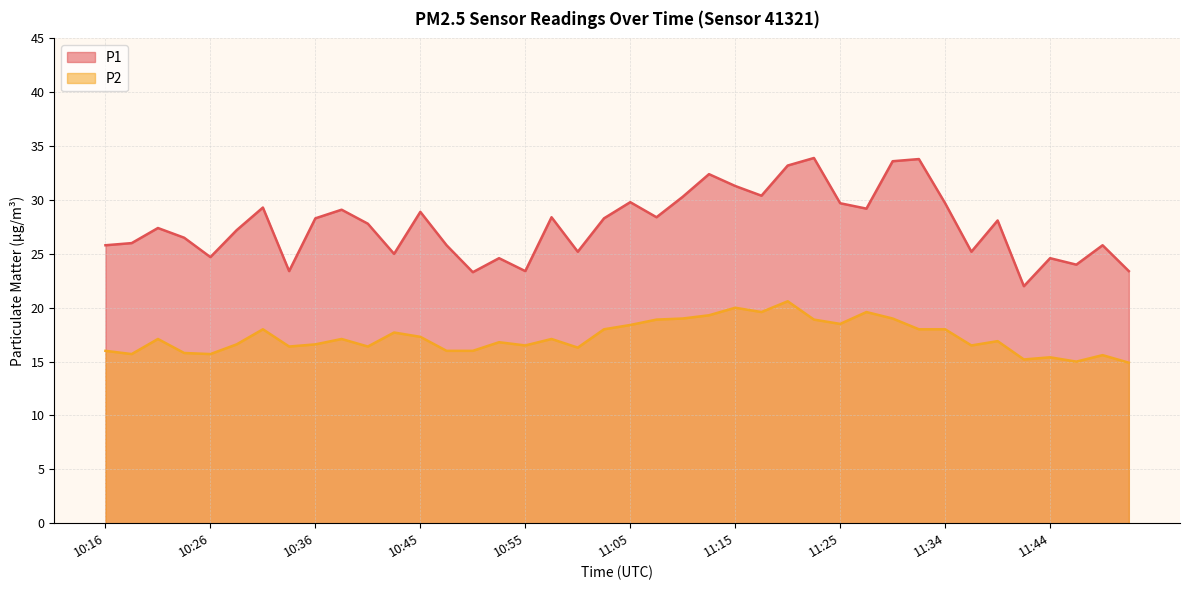

Where is the first local minimum for P2?

10:19